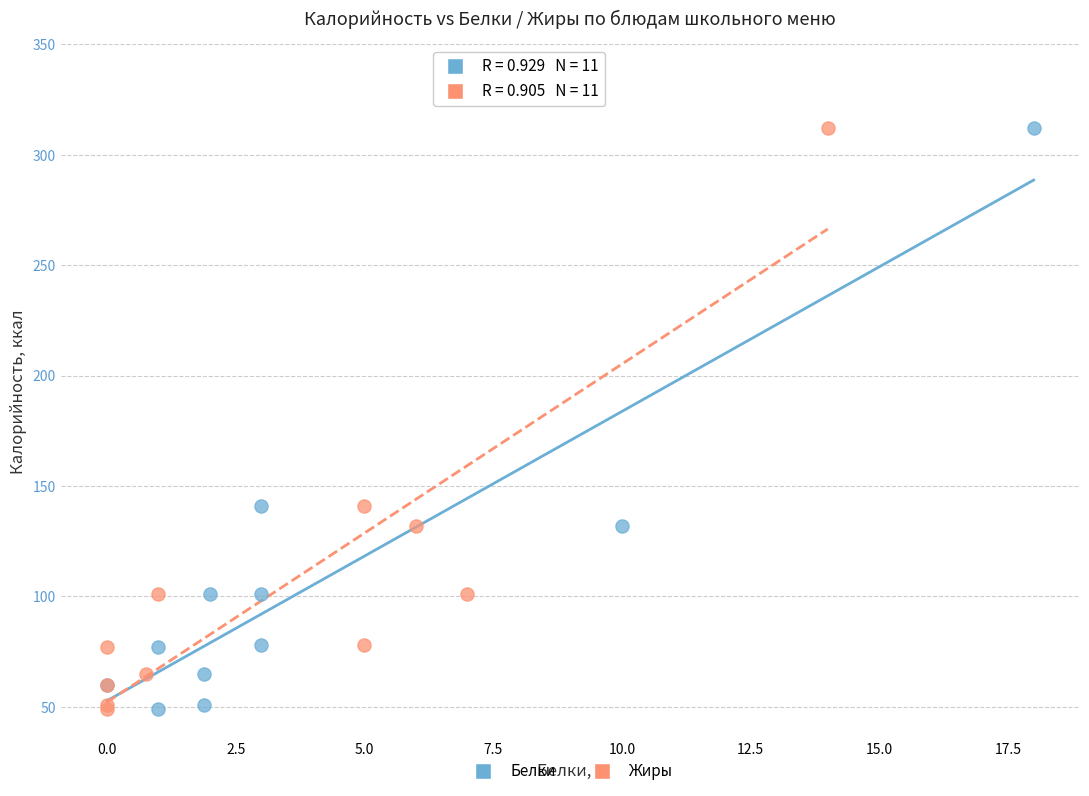

What are all the series names shown in the legend?

Белки, Жиры